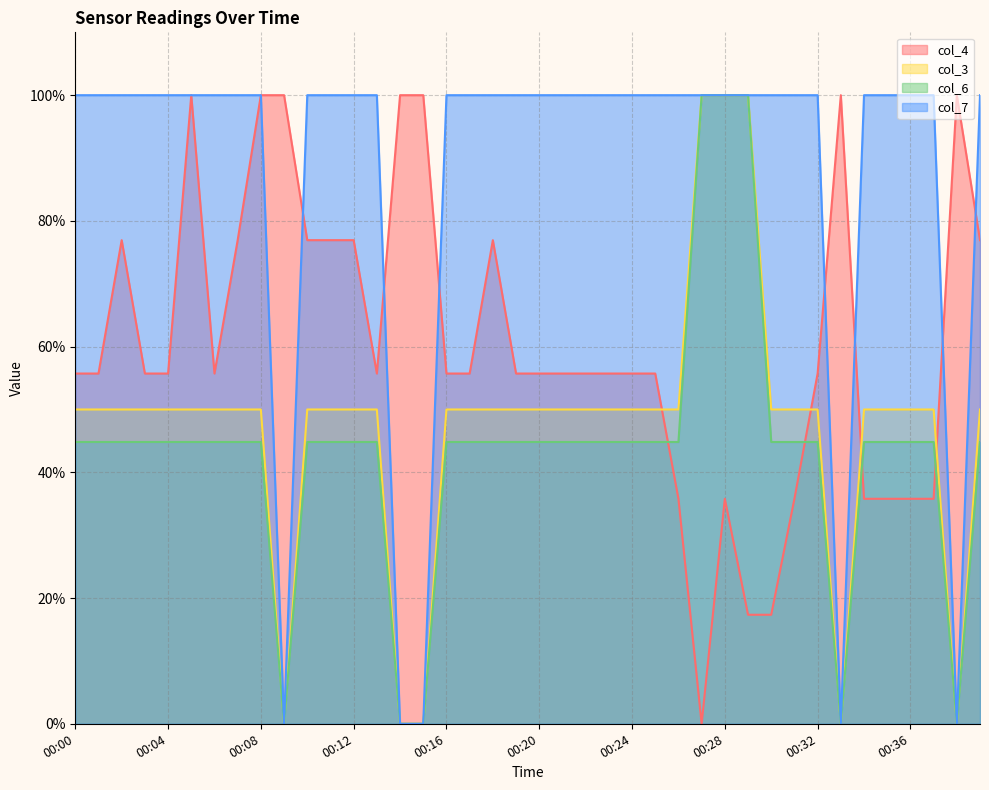

How many lines are shown in the chart?

4